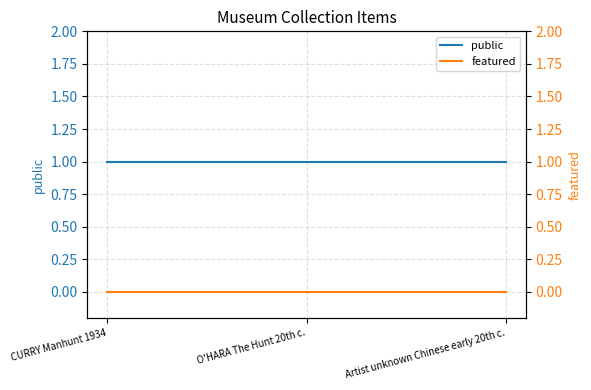

What is the total value across all series at O'HARA The Hunt 20th c.?

1